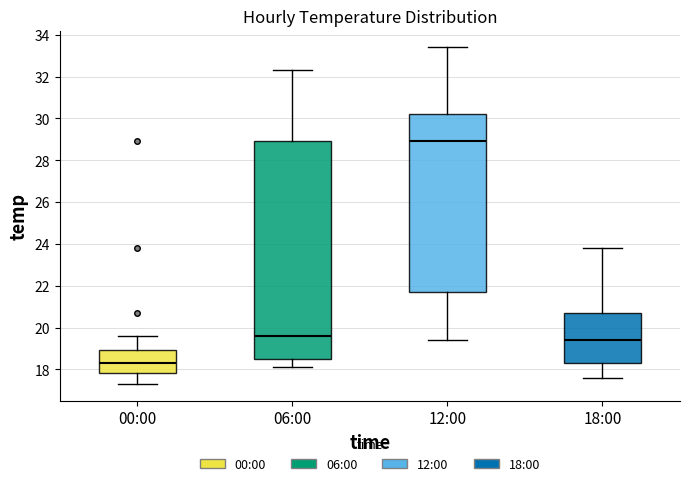

Where does the lower whisker of the box for 06:00 end on the y-axis? The values are not printed on the chart, so give them approximately, as read against the axis.

18.2